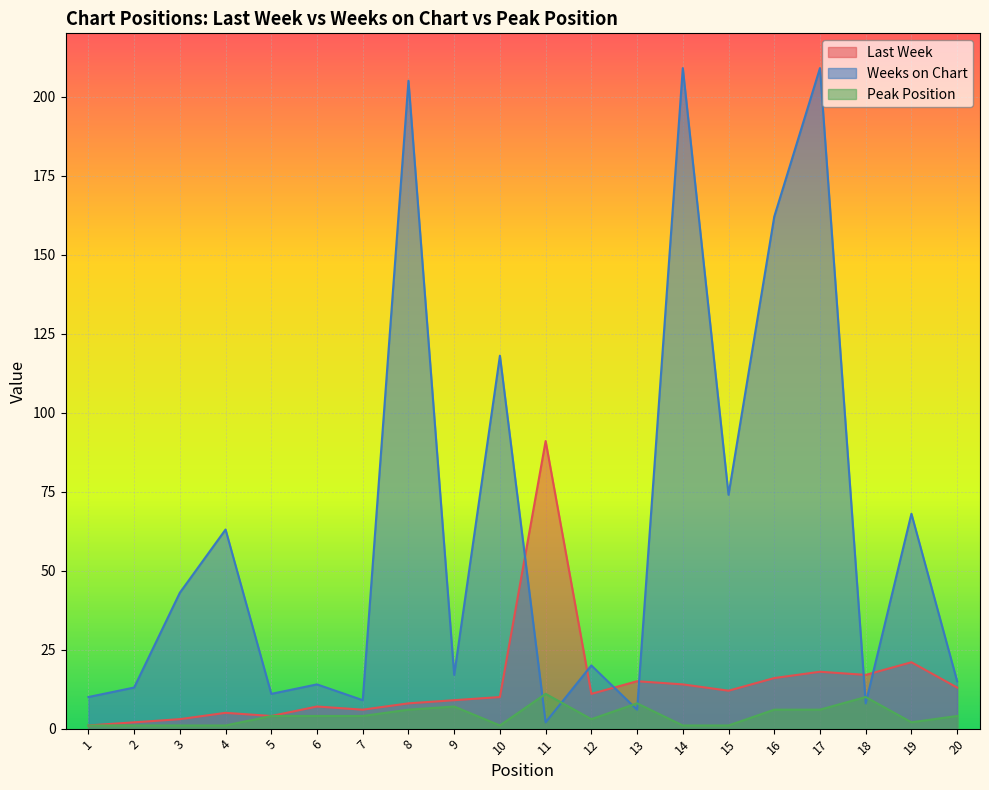

At which label does Weeks on Chart reach its minimum?

11